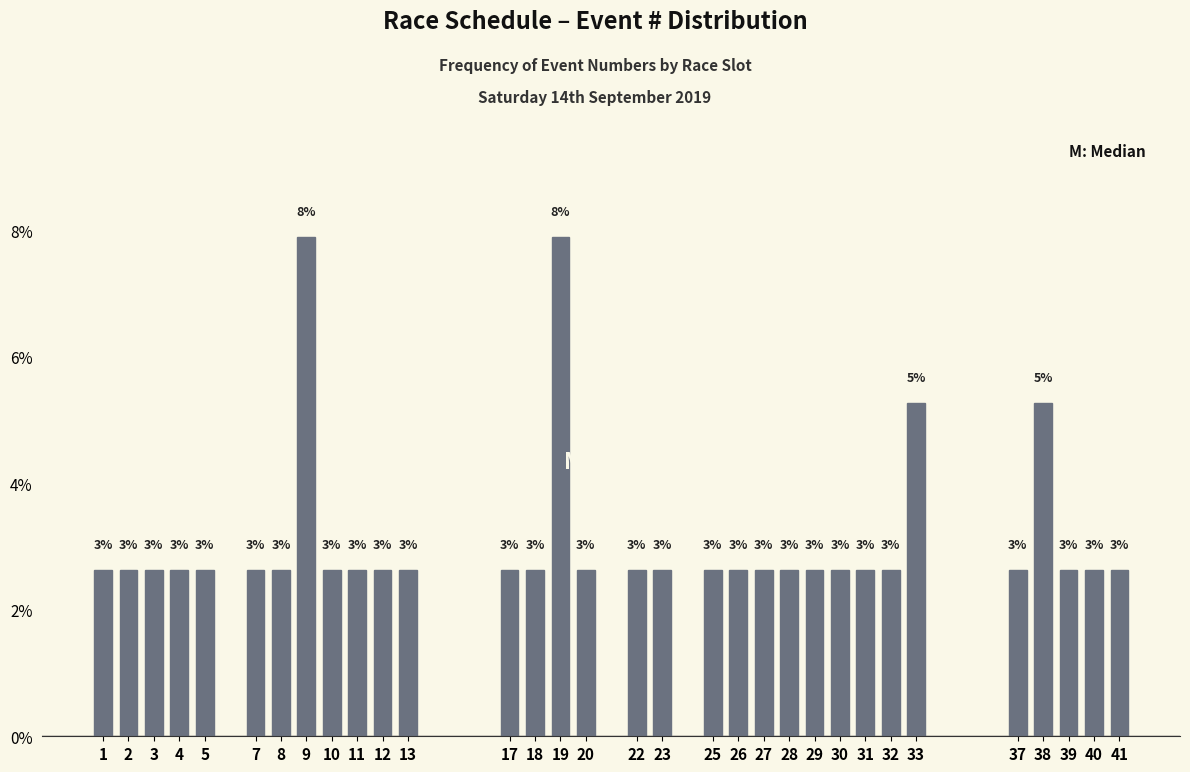

How many bars are there in total?

32